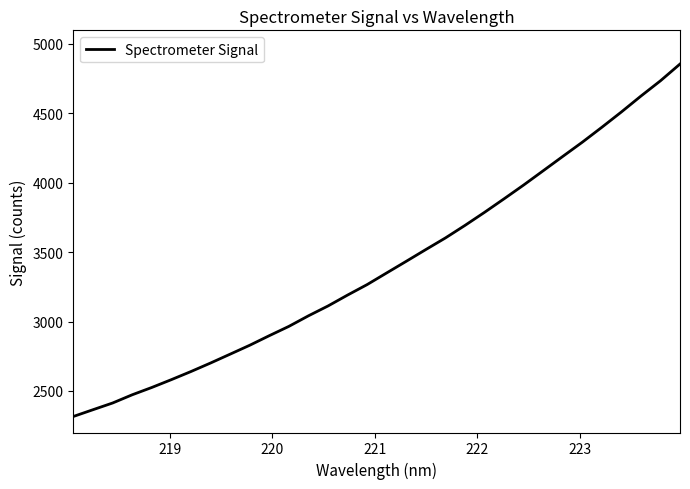

What is the difference between the maximum and second lowest values?

2490.4